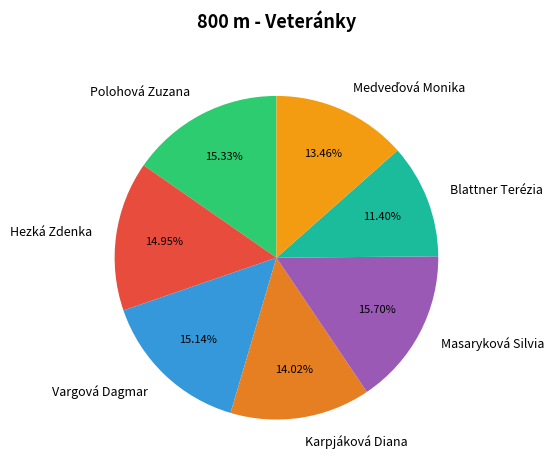

Does Karpjáková Diana represent more than half of the total?

No